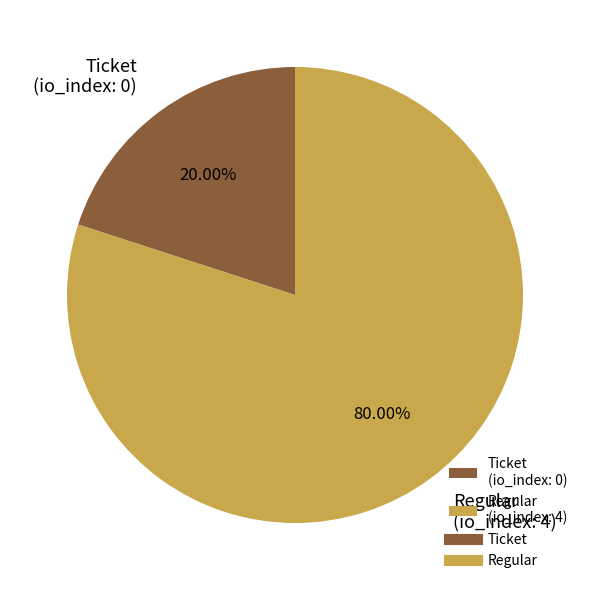

Is there a majority slice in this chart?

Yes